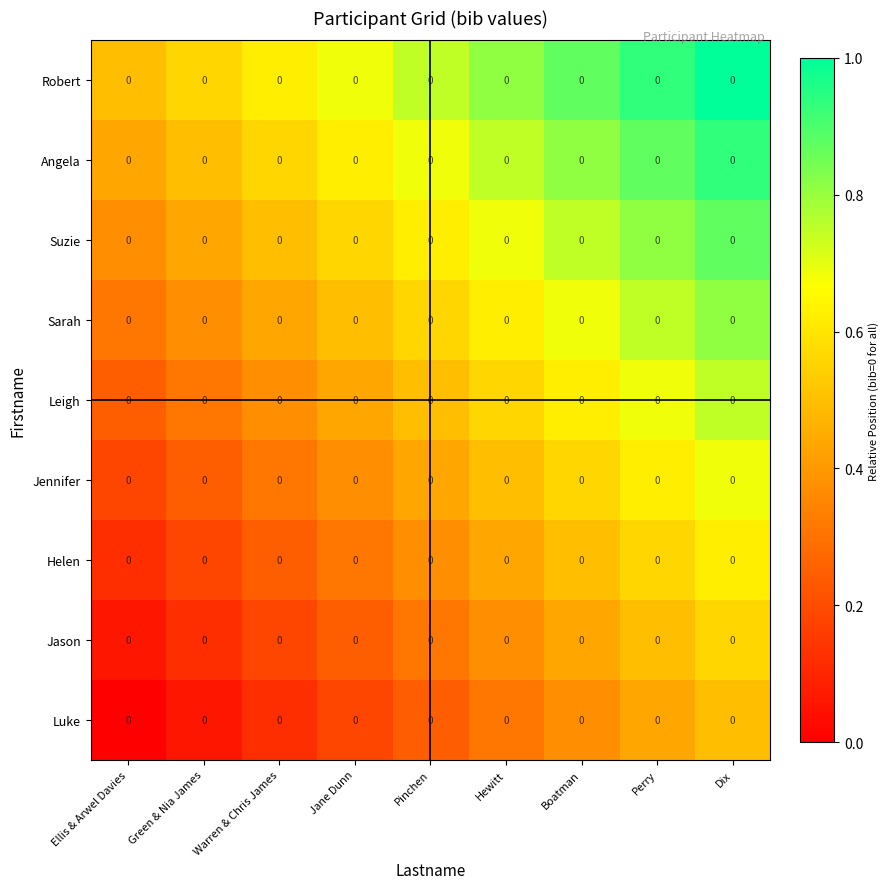

Is it true that Robert equals 0.3 at Warren & Chris James?

False